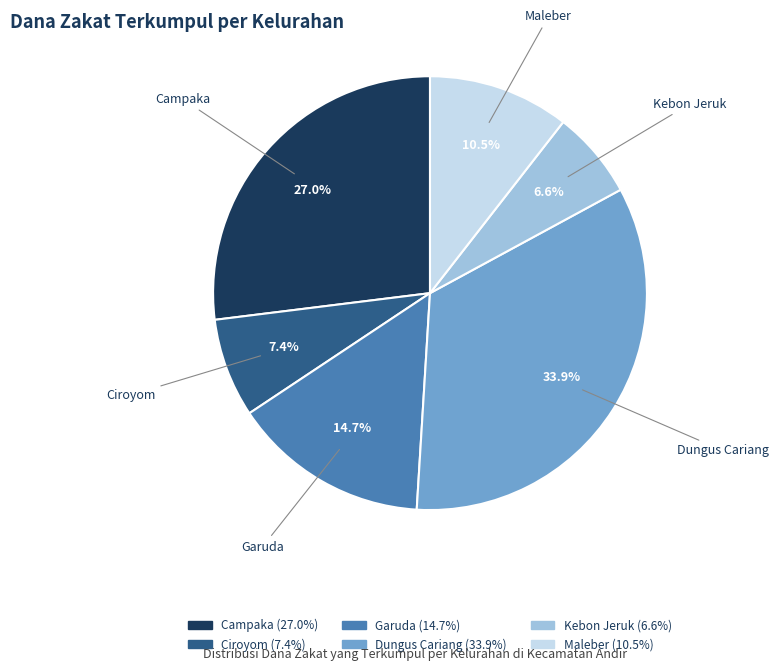

The Dungus Cariang slice represents 34% of the pie. True or false?

True